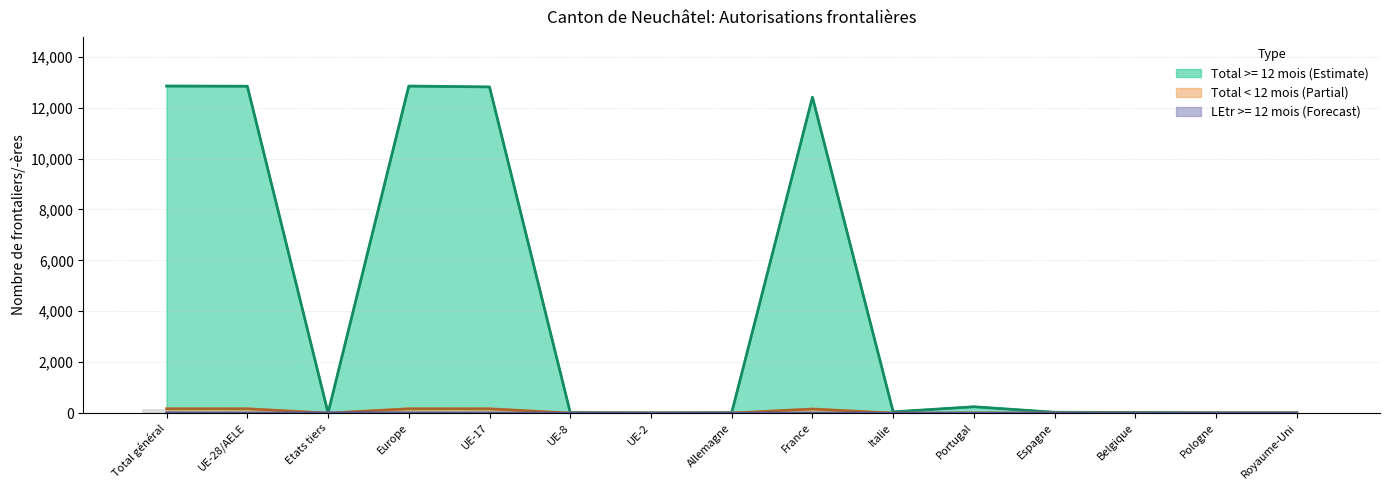

True or false: Total >= 12 mois has a value of 19 at Allemagne.

True